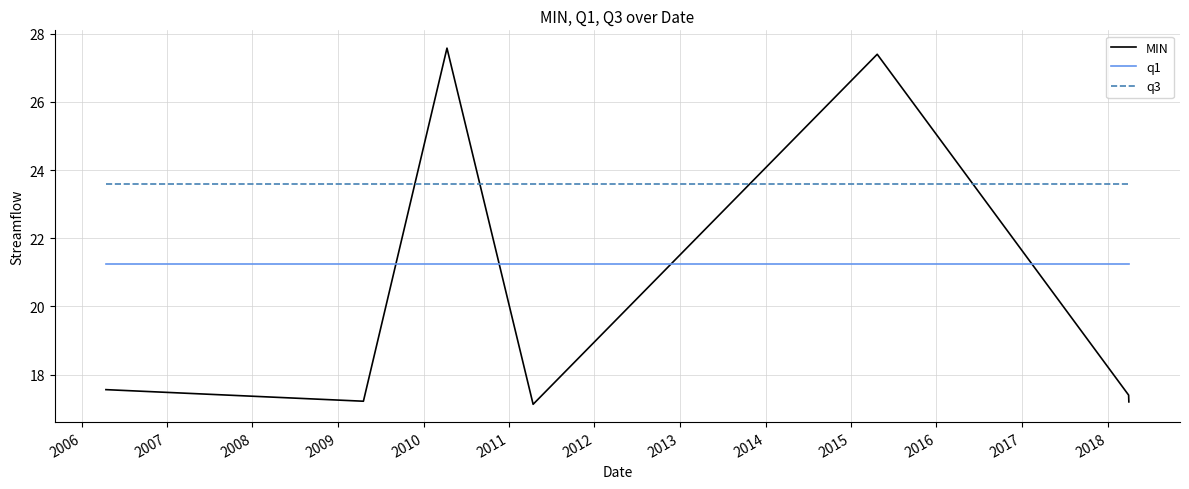

What is the greatest value displayed?

27.6